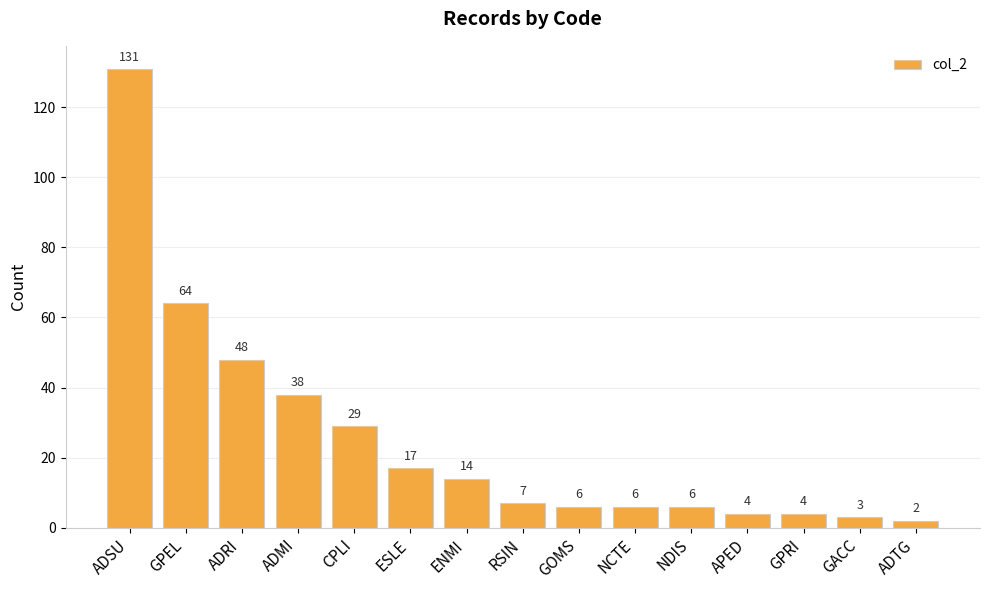

What is the value of the 8th bar from the left?

7